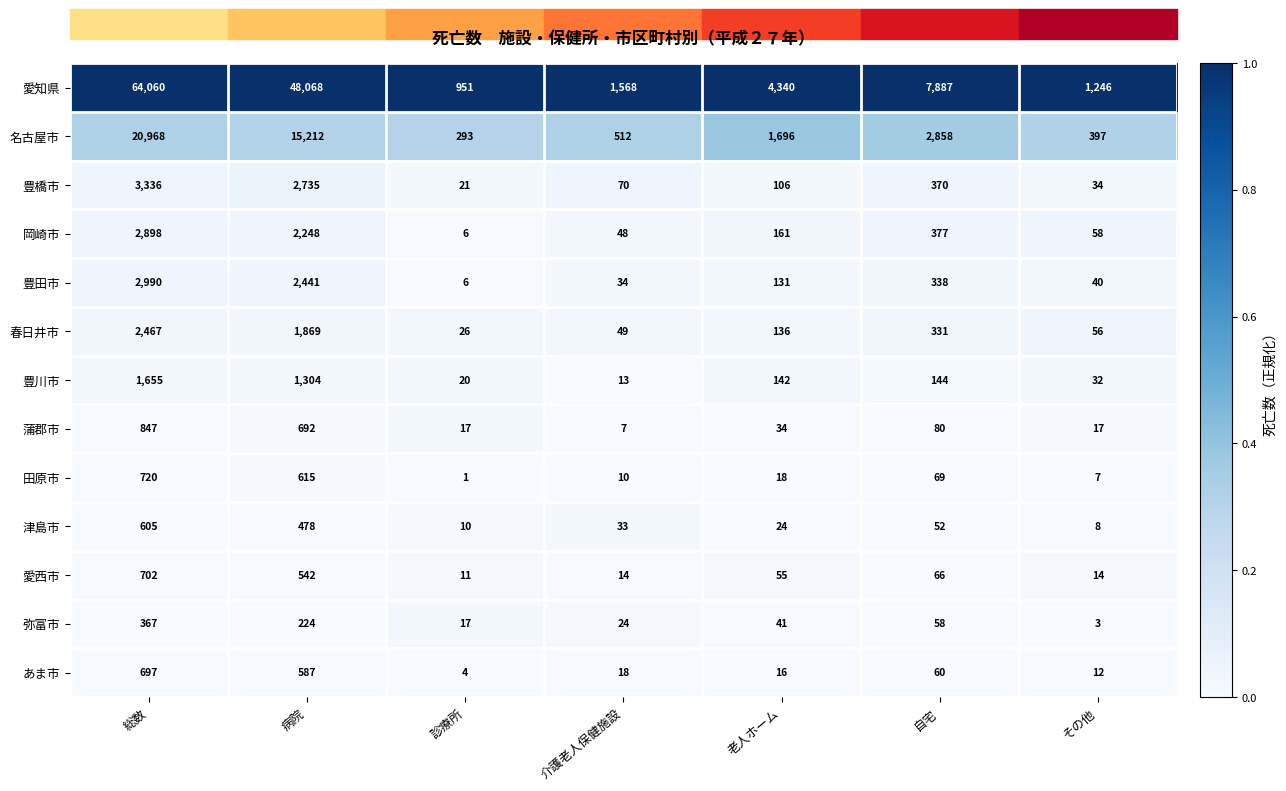

At 老人ホーム, list the series in order from smallest to largest.

あま市, 田原市, 津島市, 蒲郡市, 弥富市, 愛西市, 豊橋市, 豊田市, 春日井市, 豊川市, 岡崎市, 名古屋市, 愛知県